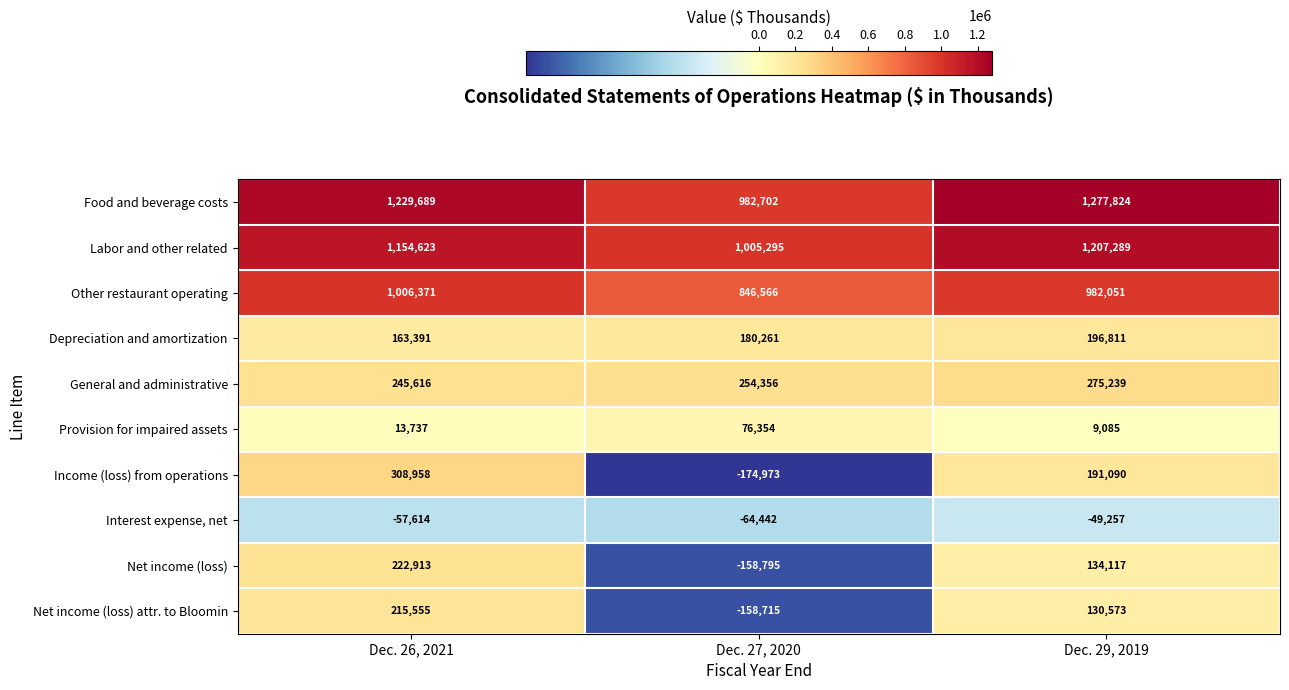

At which category does the chart reach its minimum across all series?

Dec. 27, 2020